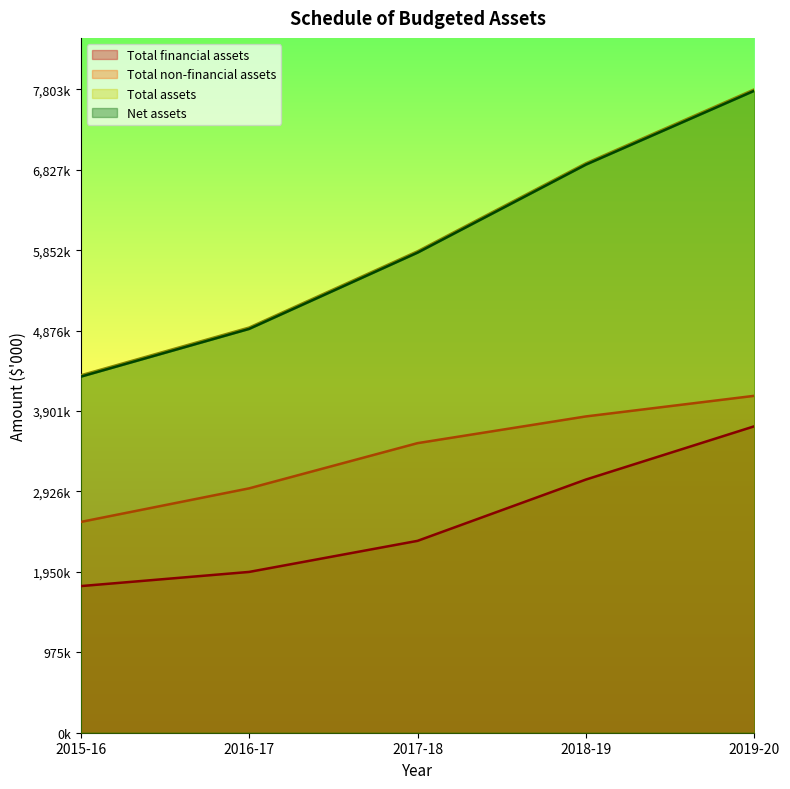

True or false: Total financial assets has more than 2 points higher than both neighbors.

False